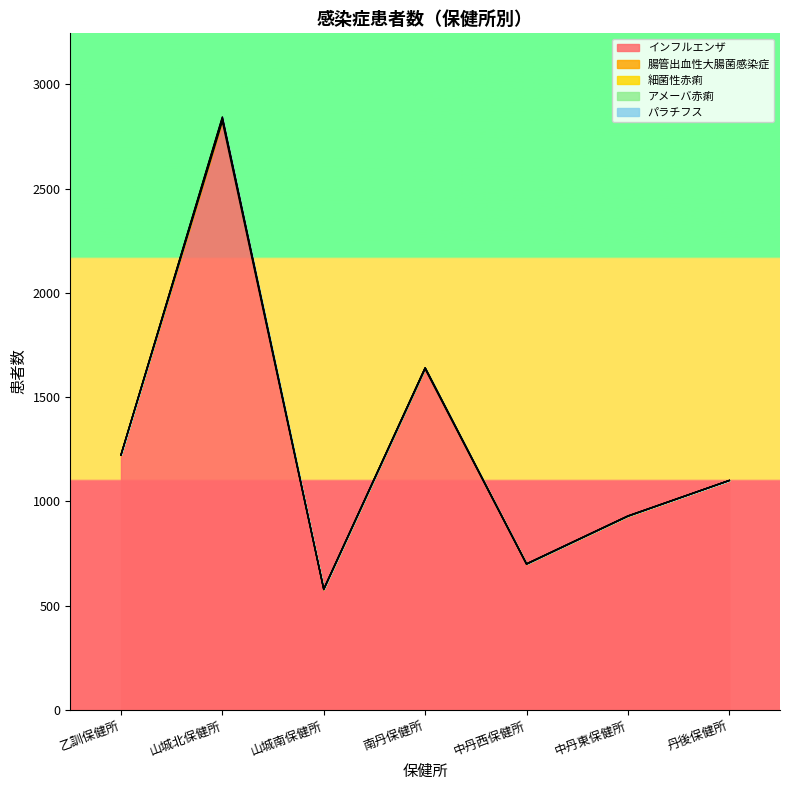

Reading left to right, list all the values displayed in this chart.

インフルエンザ: 1221	2821	576	1634	698	928	1100
腸管出血性大腸菌感染症: 1	14	3	6	2	1	0
細菌性赤痢: 1	1	0	0	0	0	0
アメーバ赤痢: 0	6	0	0	0	1	0
パラチフス: 0	1	0	0	0	0	0